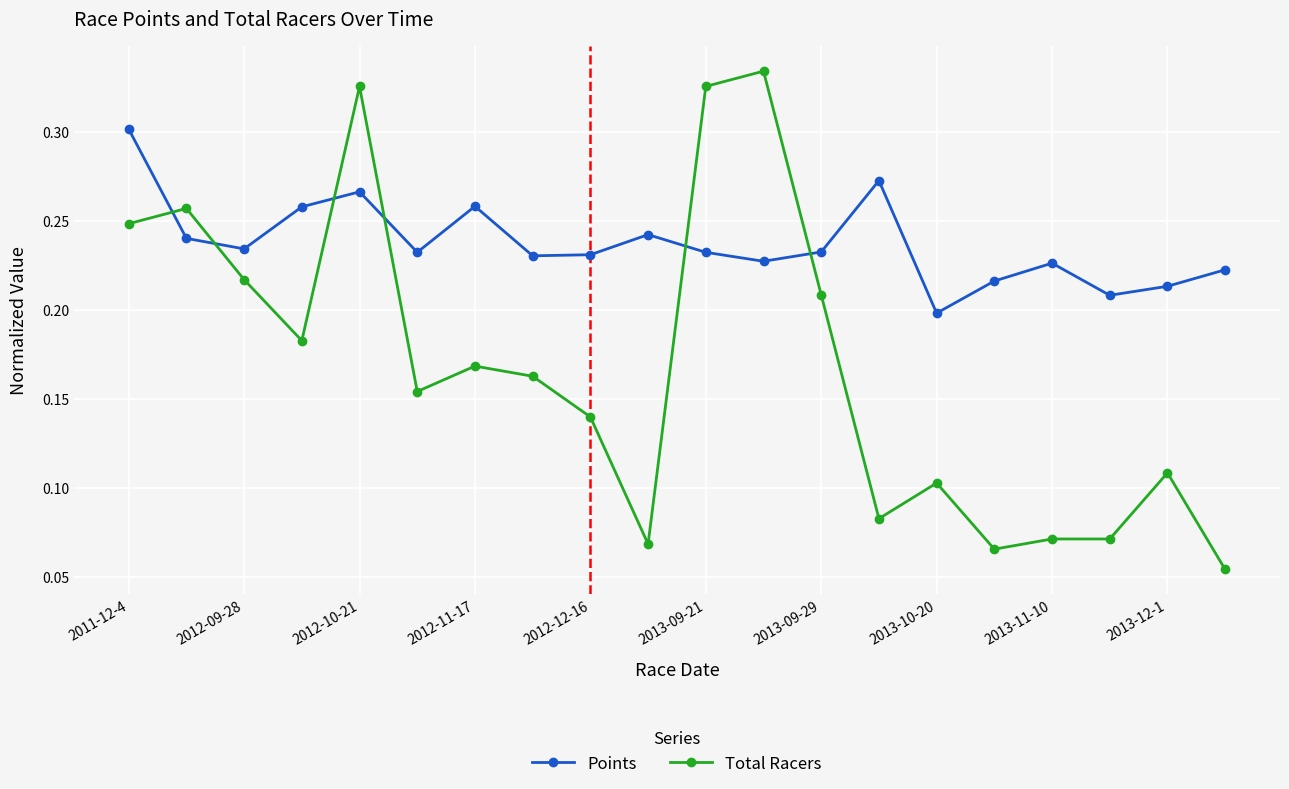

Which series has the widest spread of values?

Total Racers